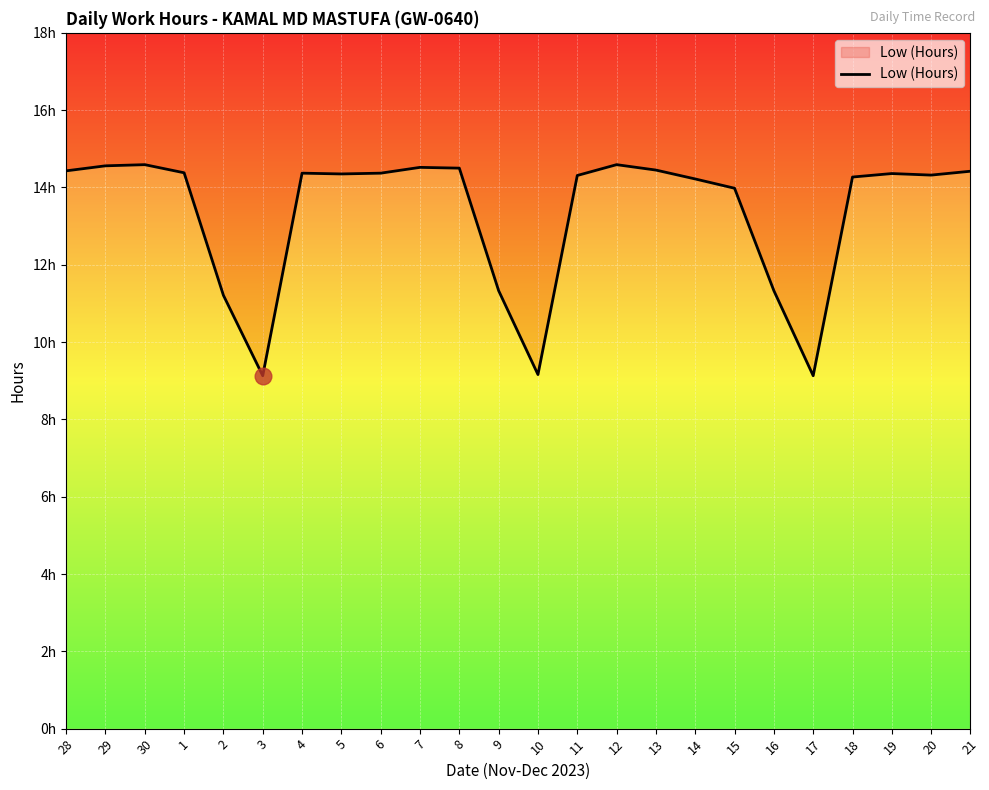

Rank the categories by value from highest to lowest.

30, 12, 29, 7, 8, 13, 28, 21, 1, 4, 6, 19, 5, 20, 11, 18, 14, 15, 9, 16, 2, 10, 3, 17